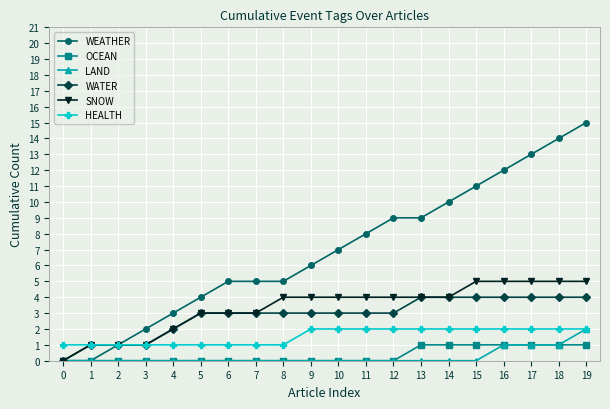

Is it true that HEALTH equals 2 at 13?

True